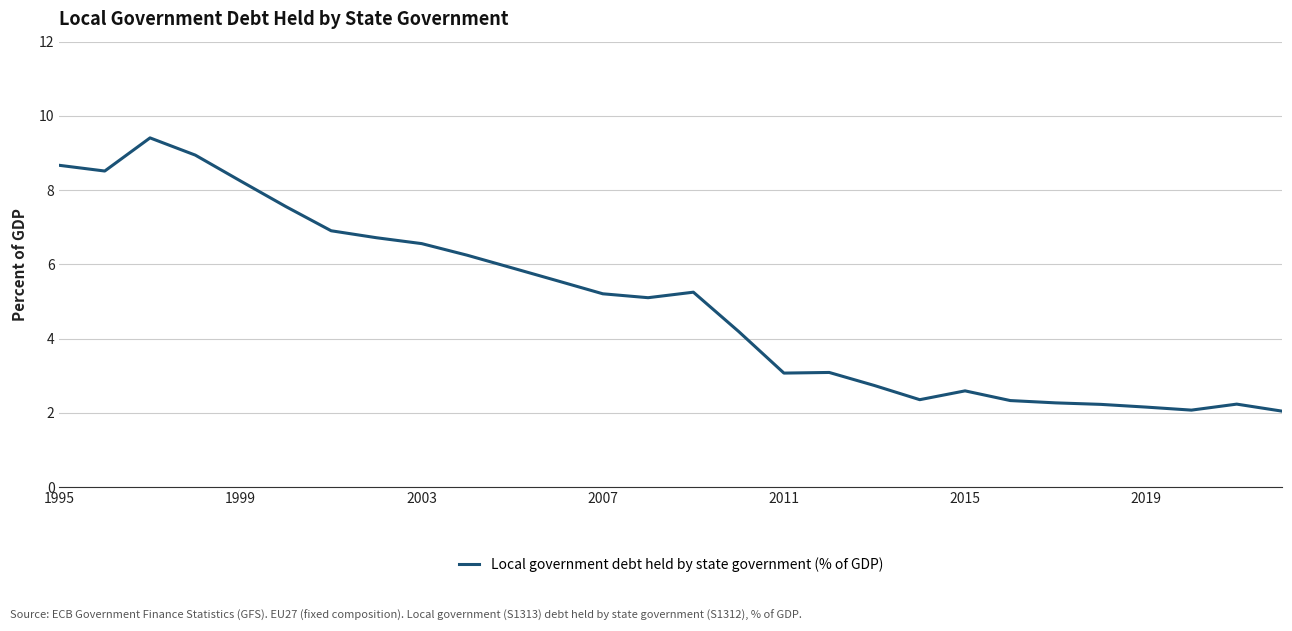

What is the smallest value displayed?

2.0